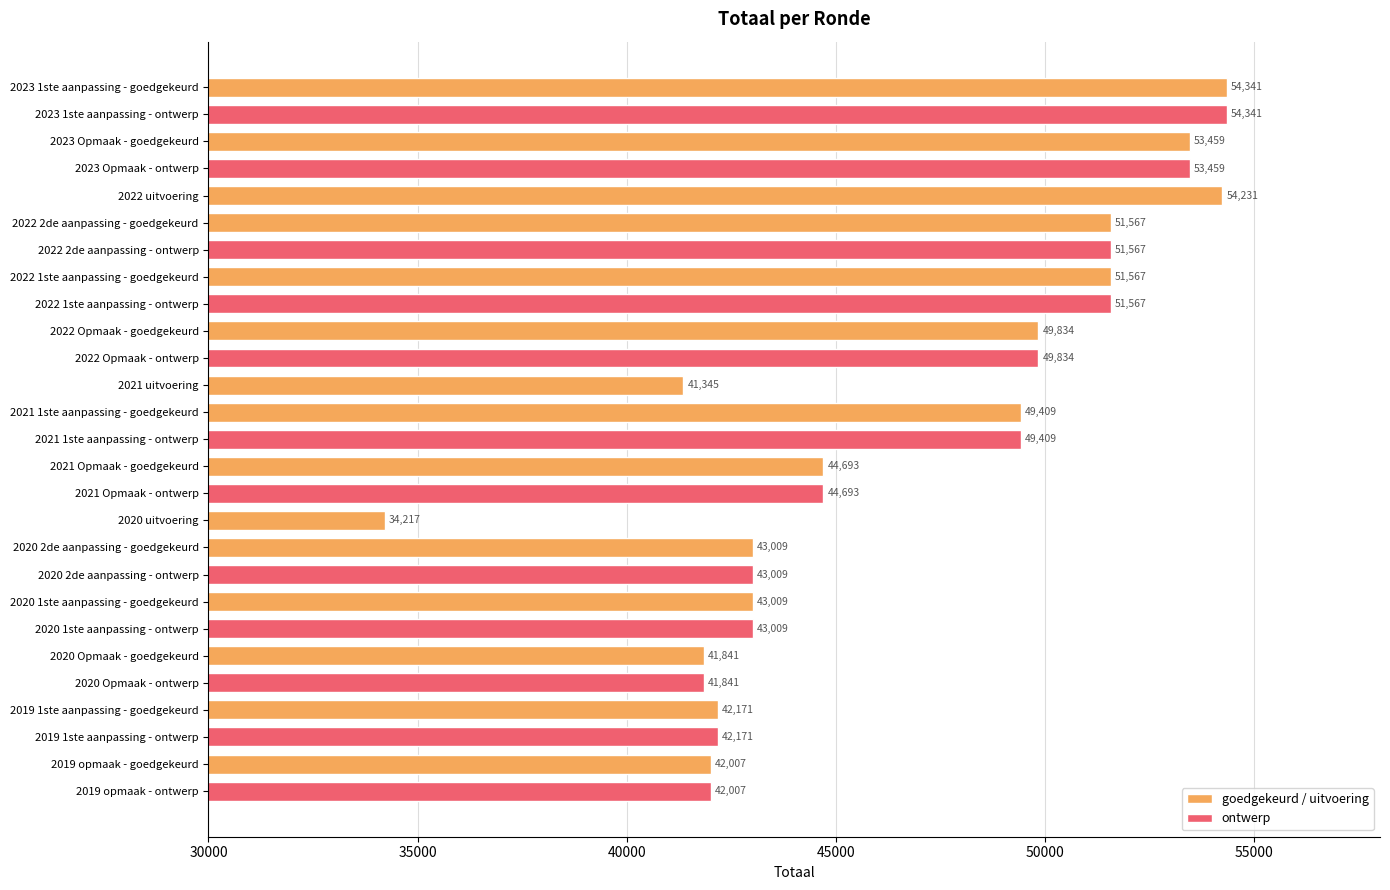

Reading left to right, what are all the values shown in this chart?

54341	54341	53459	53459	54231	51567	51567	51567	51567	49834	49834	41345	49409	49409	44693	44693	34217	43009	43009	43009	43009	41841	41841	42171	42171	42007	42007